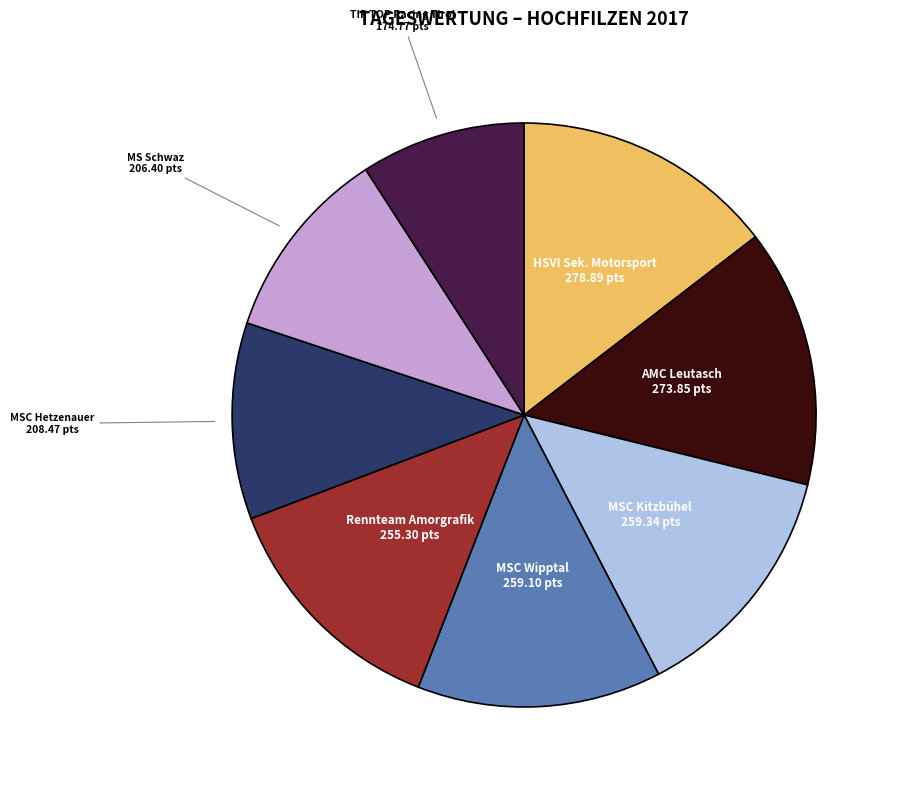

How many slices are in this pie chart?

8